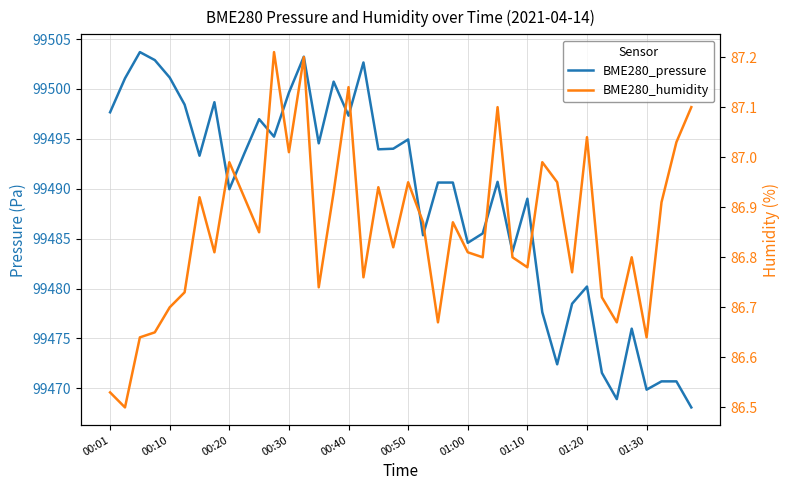

What is the minimum value for BME280_humidity?

86.5